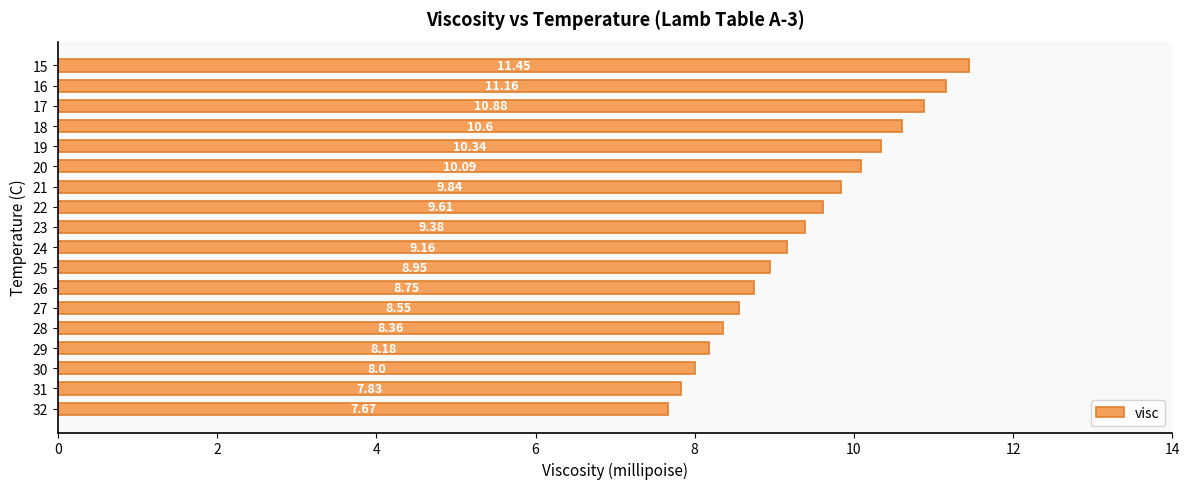

What is the ratio of the value at 18 to the value at 15?

0.9